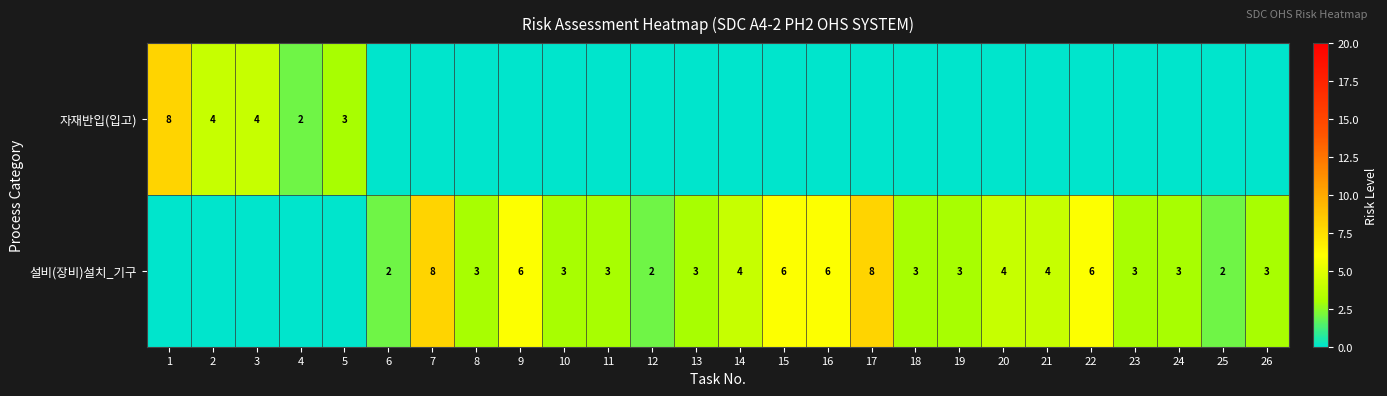

How many distinct data groups are displayed?

2